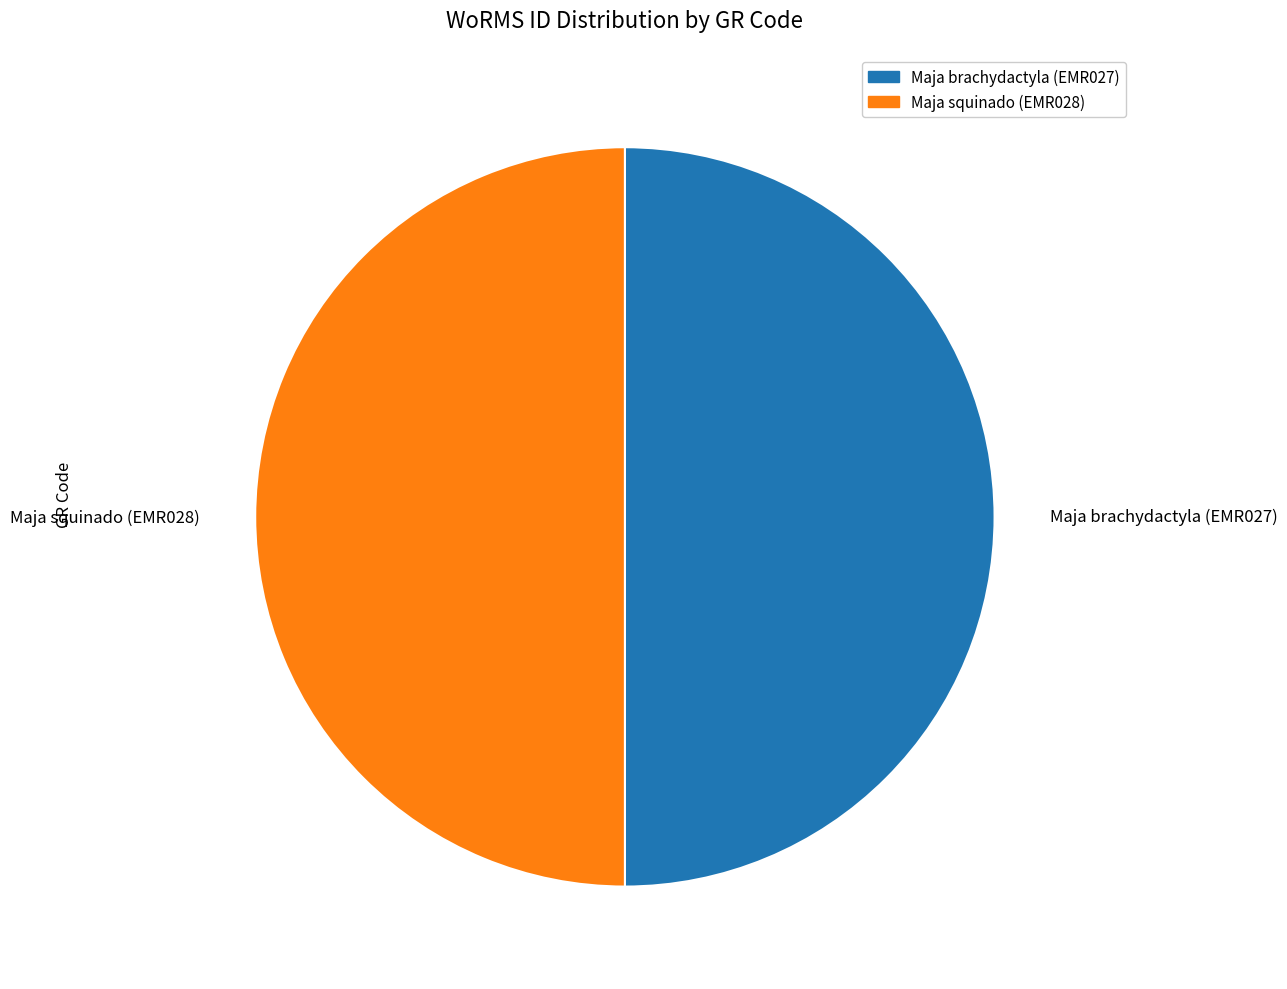

How many segments does this pie chart have?

2